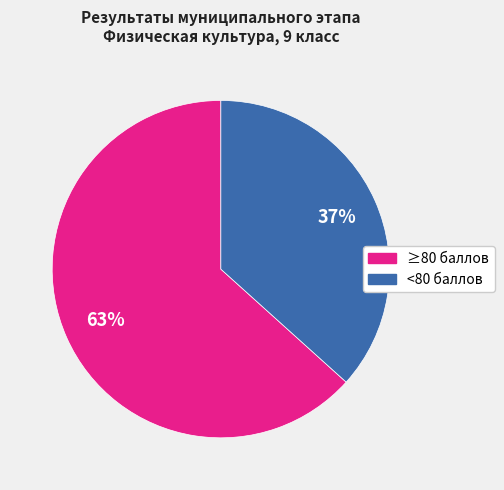

To the nearest percent, what is the average slice percentage?

50%